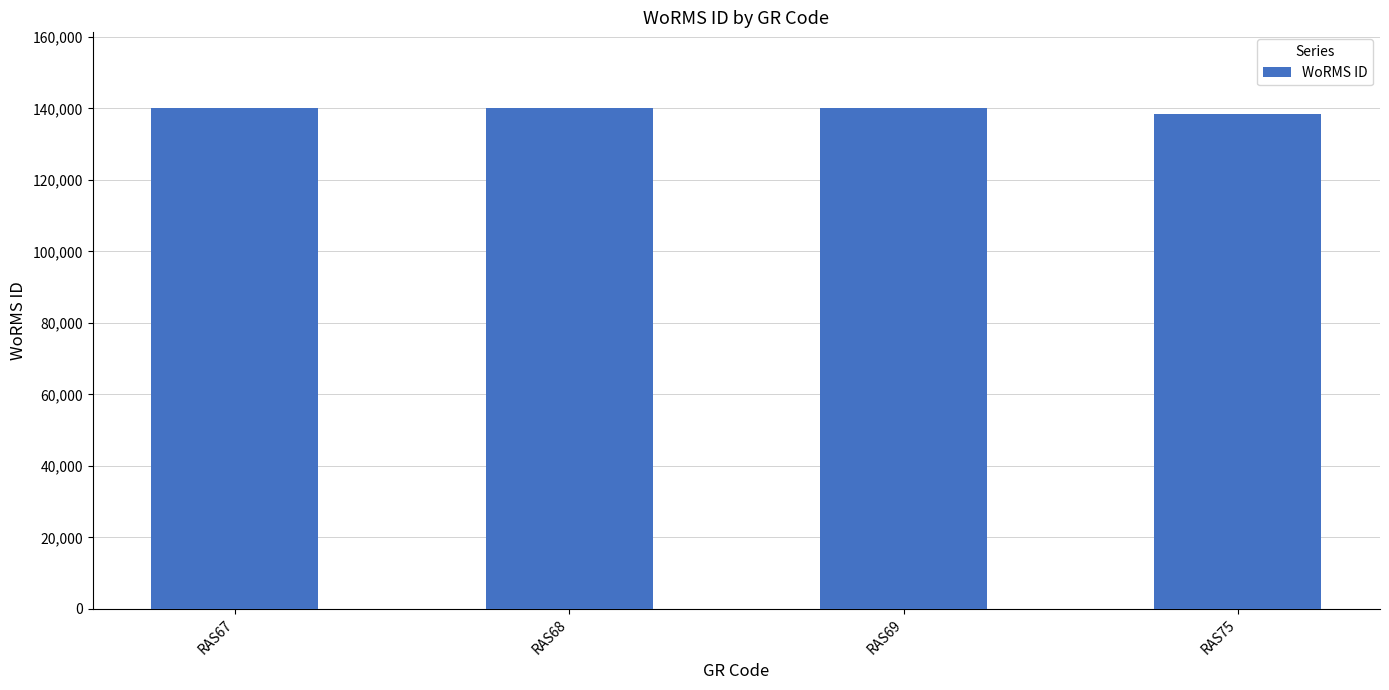

True or false: the data shows 138582 at RAS75.

True